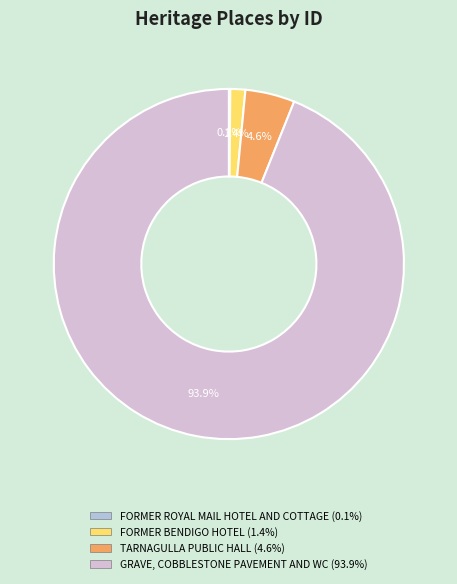

Between TARNAGULLA PUBLIC HALL and GRAVE, COBBLESTONE PAVEMENT AND WC, which is larger?

GRAVE, COBBLESTONE PAVEMENT AND WC